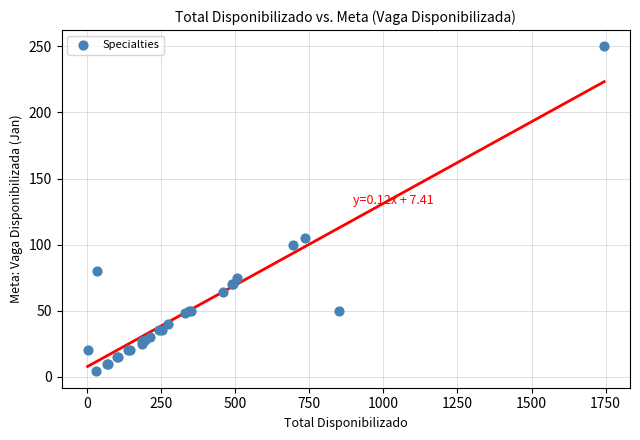

What Y value in the scatter plot is closest to 127?

105